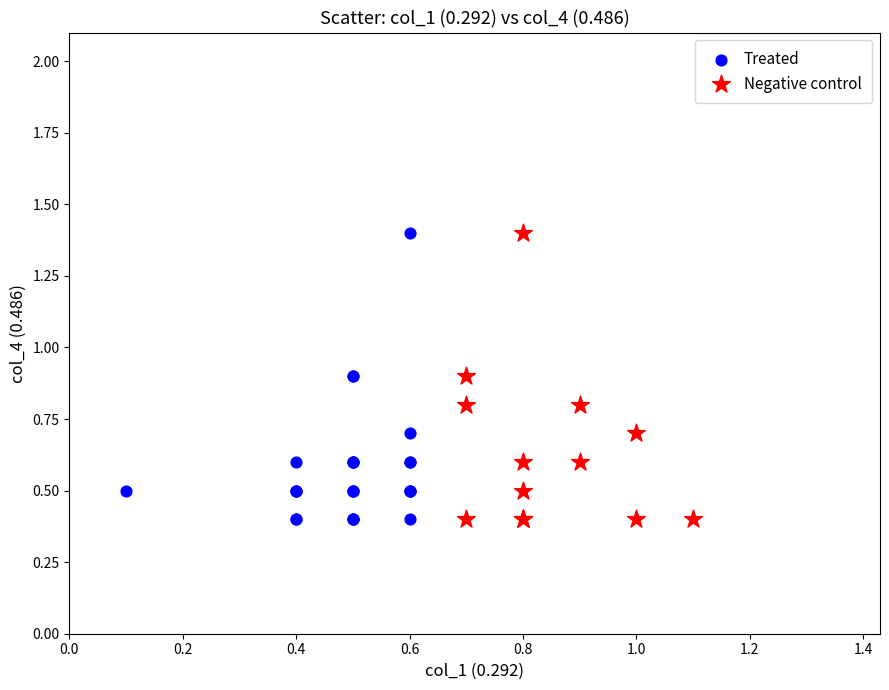

What are all the series names shown in the legend?

Treated, Negative control